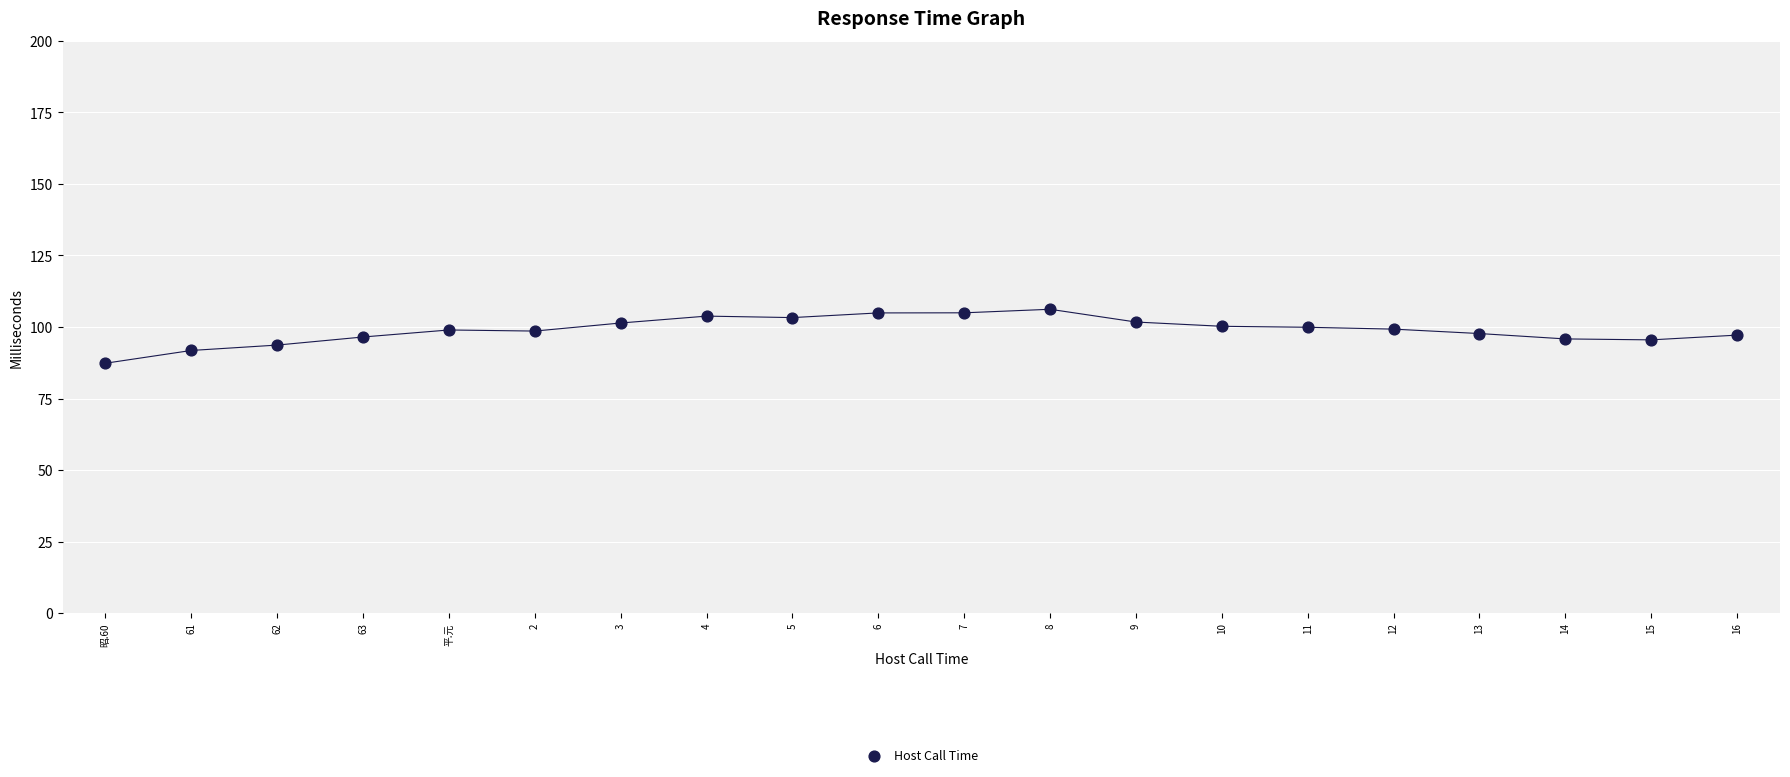

What is the range of Y values (max minus min)?

18.9